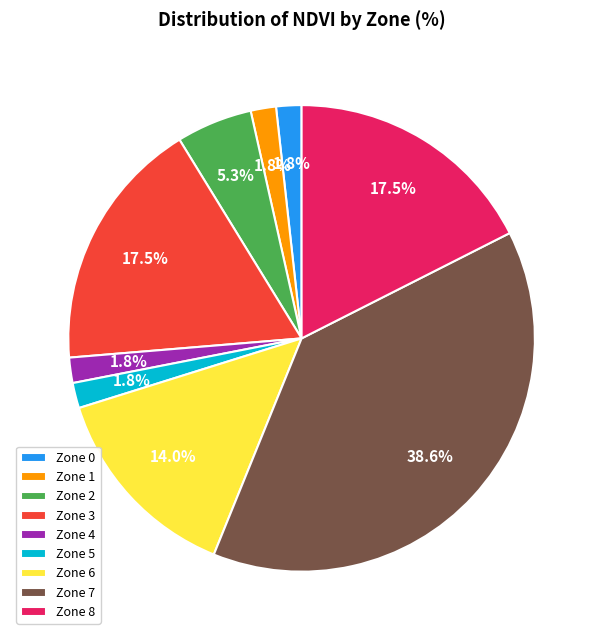

Which category has the biggest portion of the pie?

Zone 7